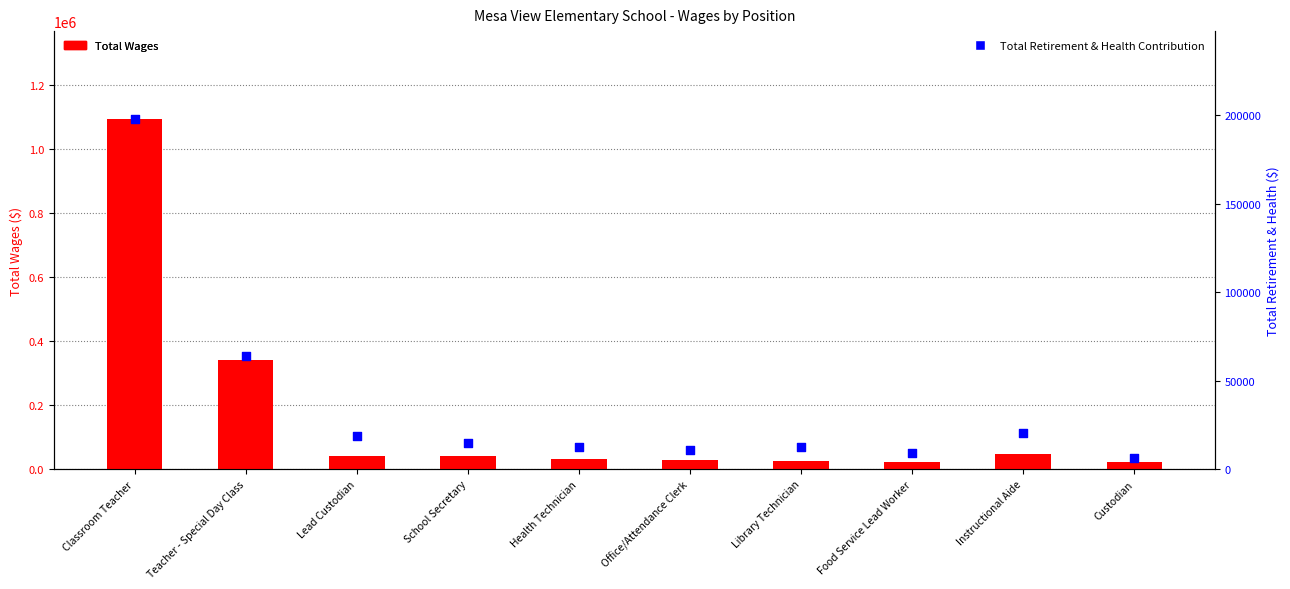

Which series contains the highest Y value?

Total Wages